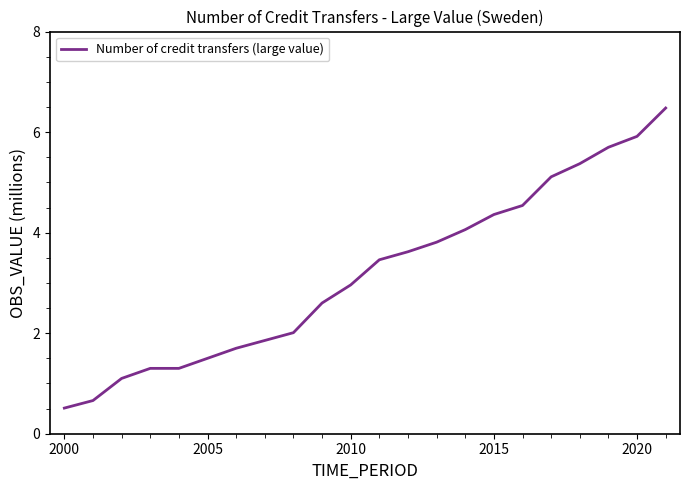

What is the maximum value shown in the chart?

6.5